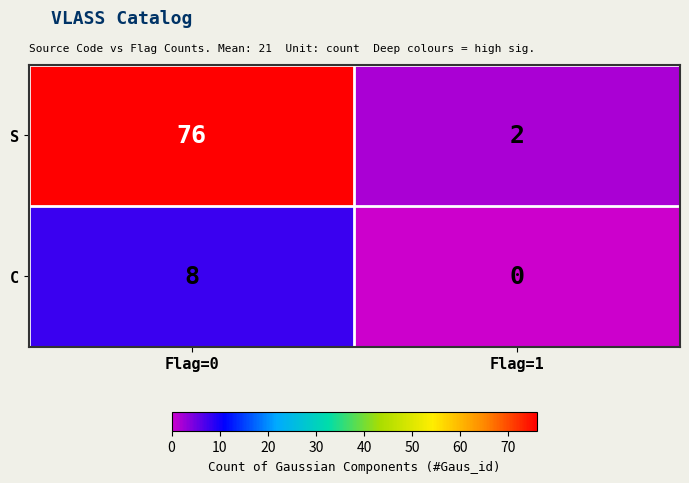

At which category does the chart reach its minimum across all series?

Flag=1